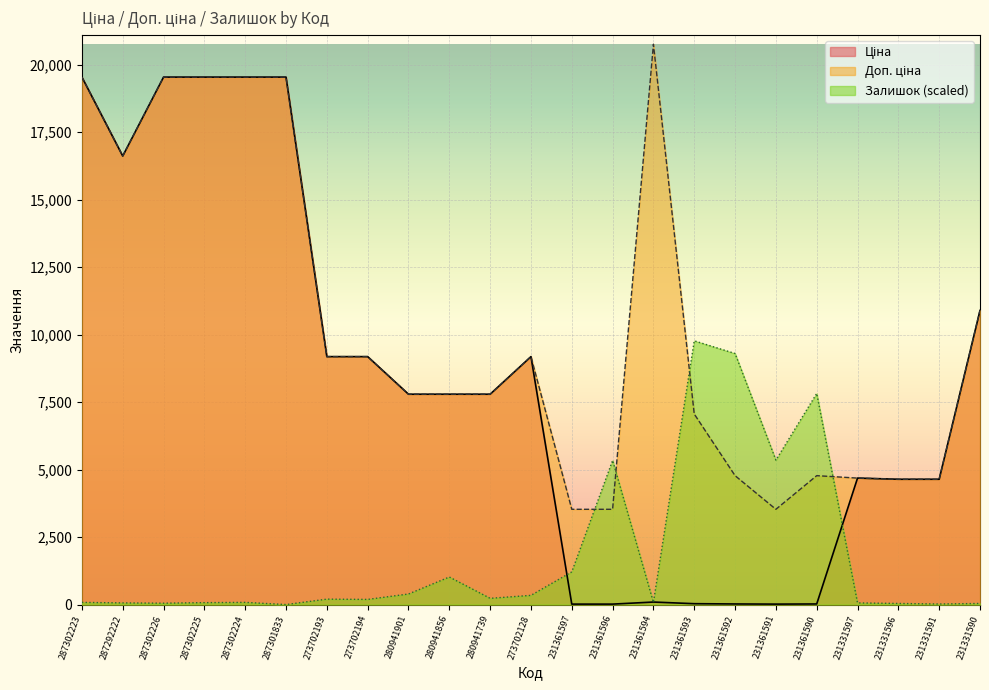

Does the chart display data point markers on the line(s)?

No